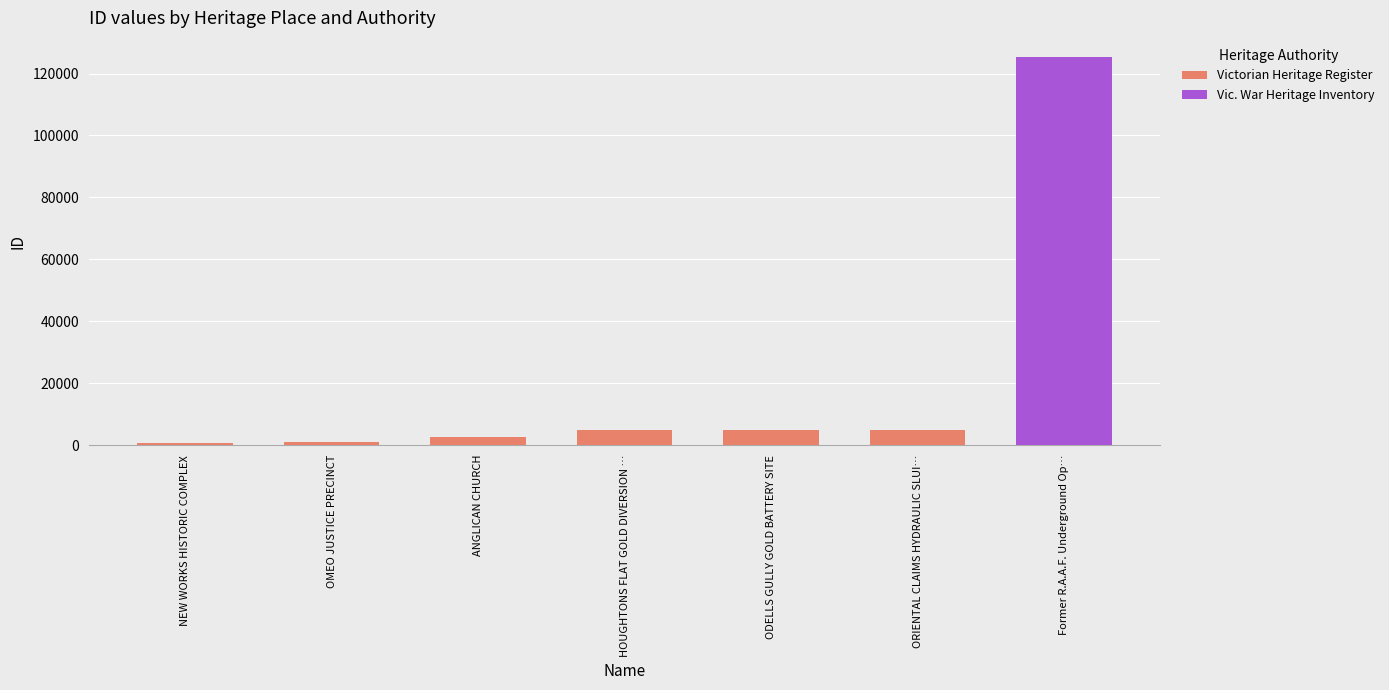

What is the difference between the maximum and minimum values?

124598